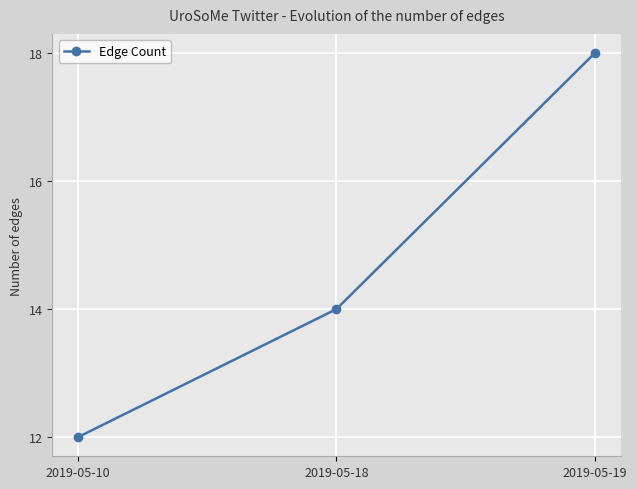

At which label is the value closest to 15?

2019-05-18